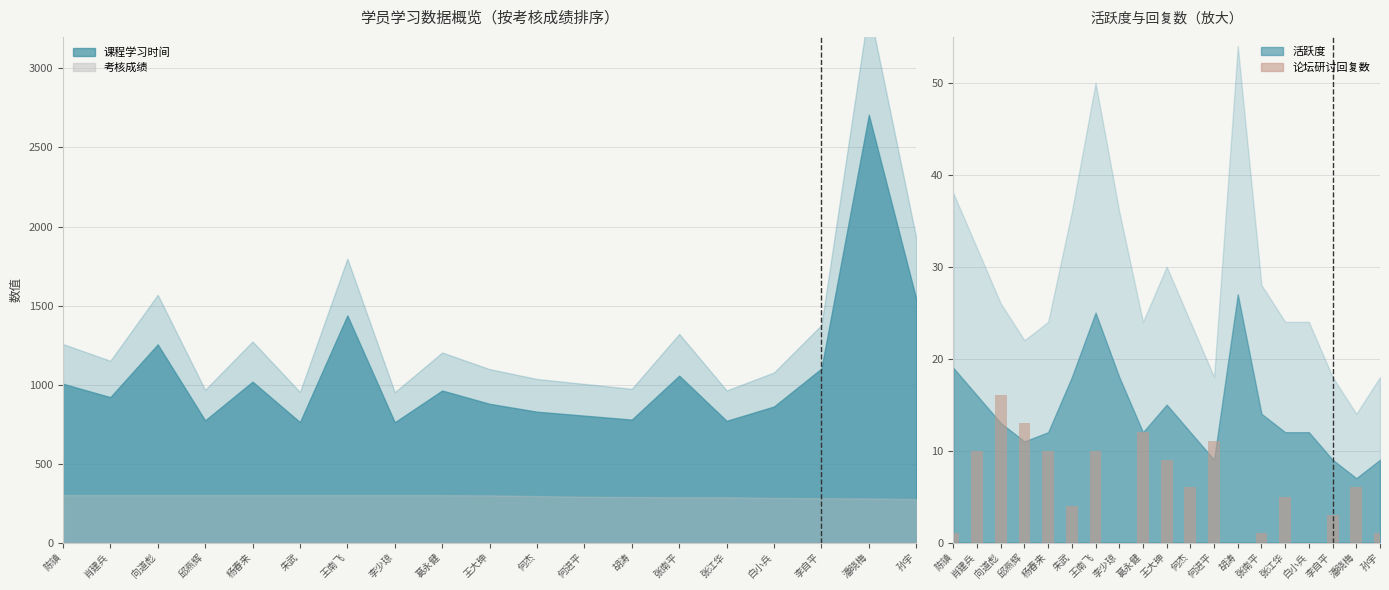

Are the bars grouped side by side (vs. stacked)?

No